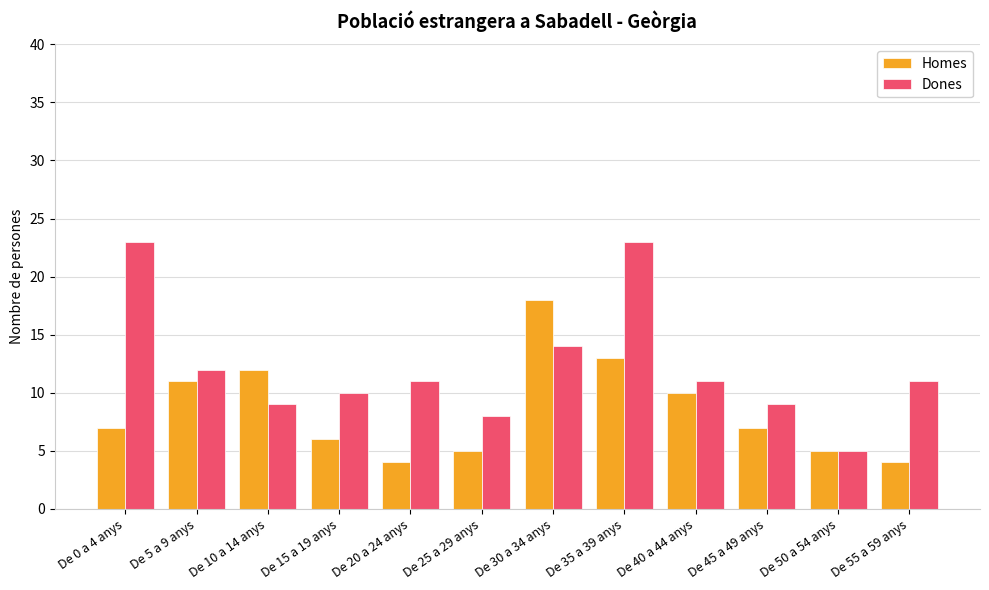

Reading right to left, list all the values displayed in this chart.

Homes: 4	5	7	10	13	18	5	4	6	12	11	7
Dones: 11	5	9	11	23	14	8	11	10	9	12	23